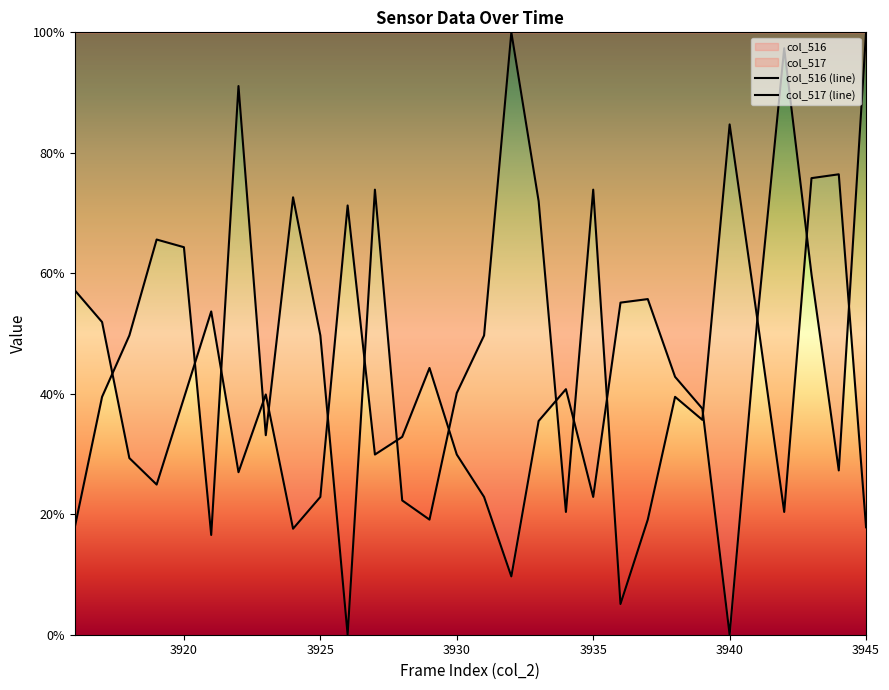

Is this an area chart (filled region under the line)?

No